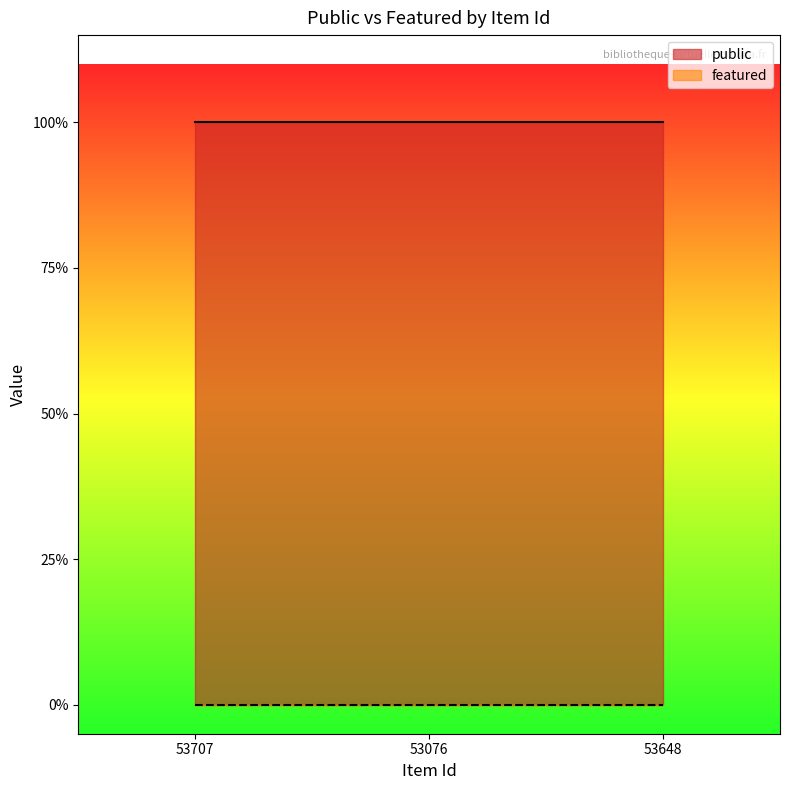

What are all the series names shown in the legend?

public, featured